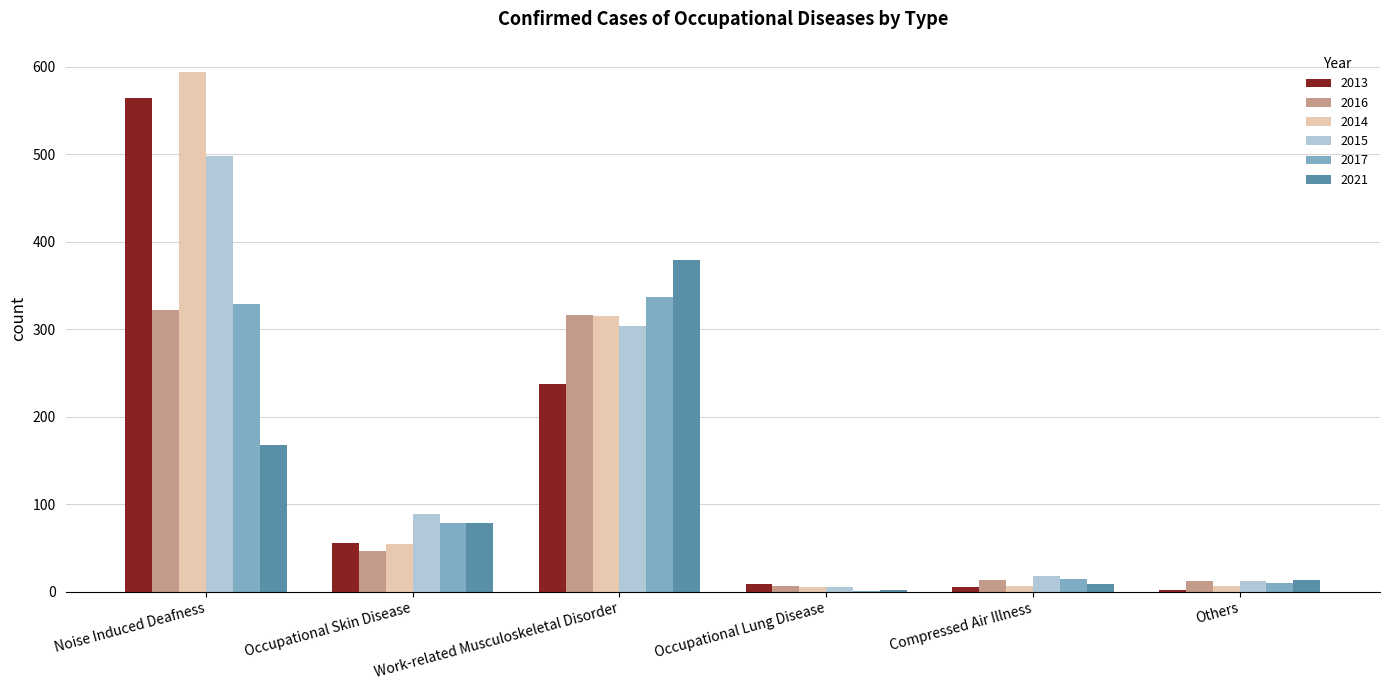

How many distinct data groups are displayed?

6